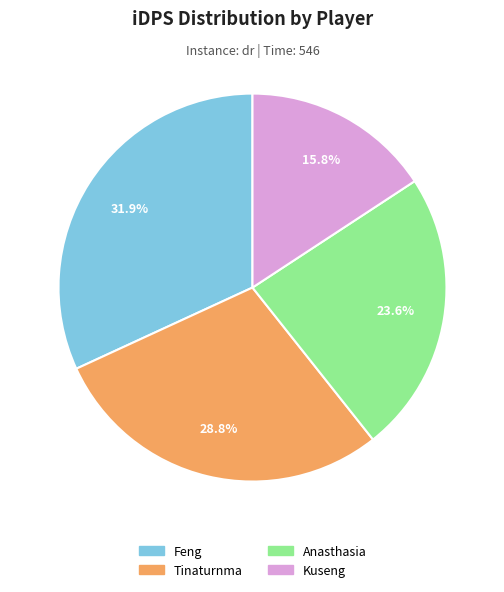

True or false: Anasthasia accounts for 35% of the total.

False